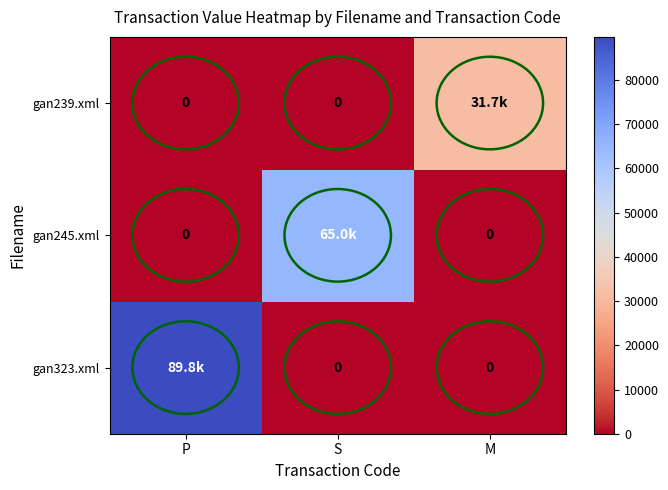

At which label is gan239.xml closest to 15862?

P